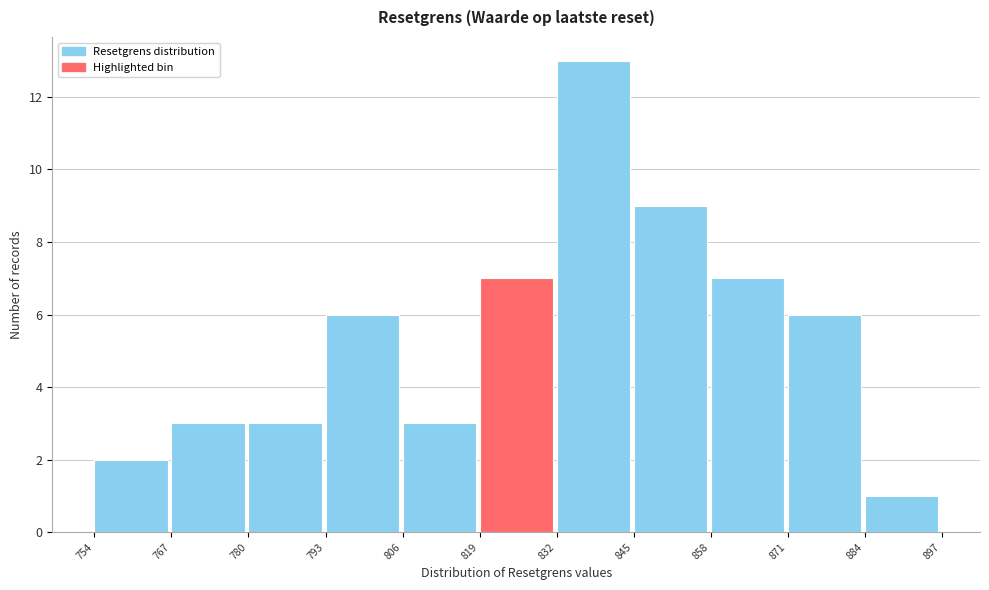

What is the height of the bar covering 780 to 793 on the x-axis? The values are not printed on the chart, so give them approximately, as read against the axis.

3